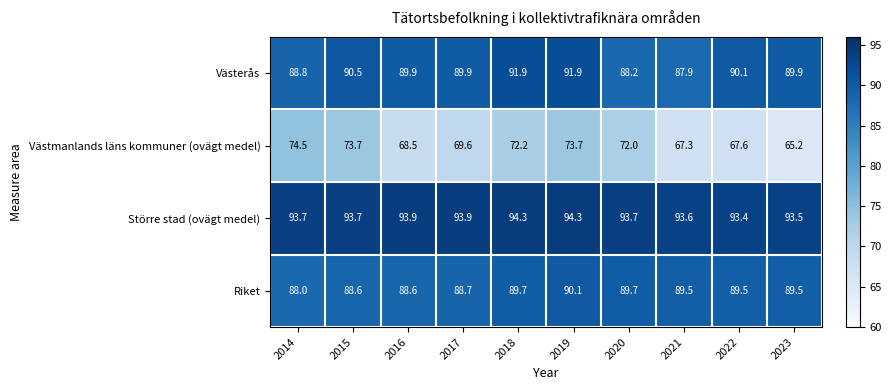

Count the number of data series in this chart.

4